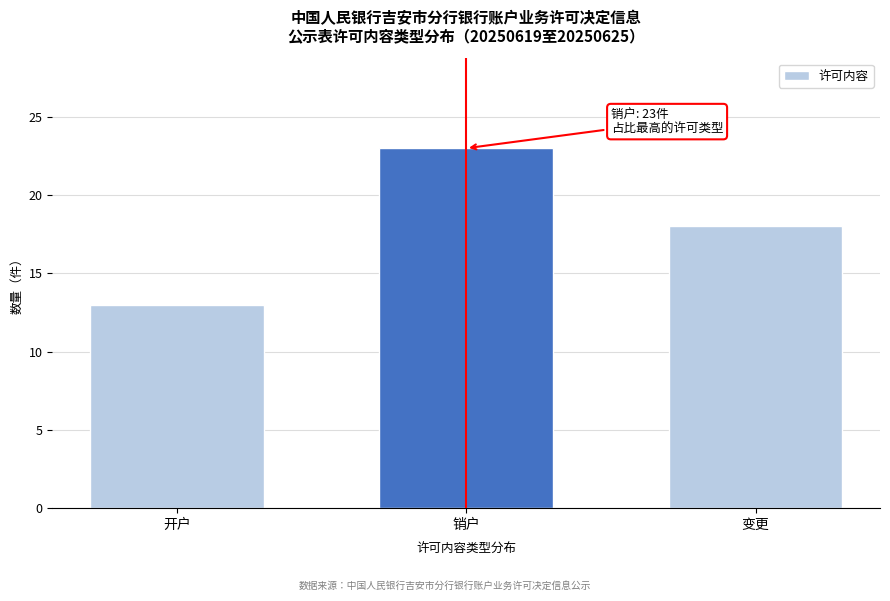

Reading left to right, list all the values displayed in this chart.

开户=13	销户=23	变更=18